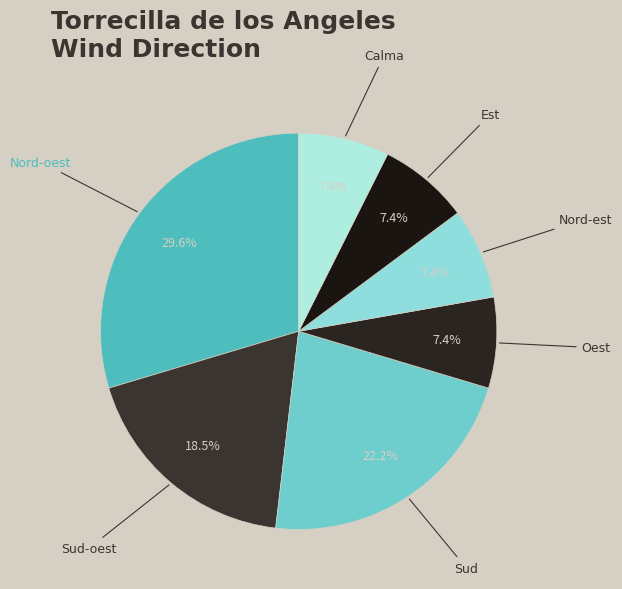

Which category has the biggest portion of the pie?

Nord-oest